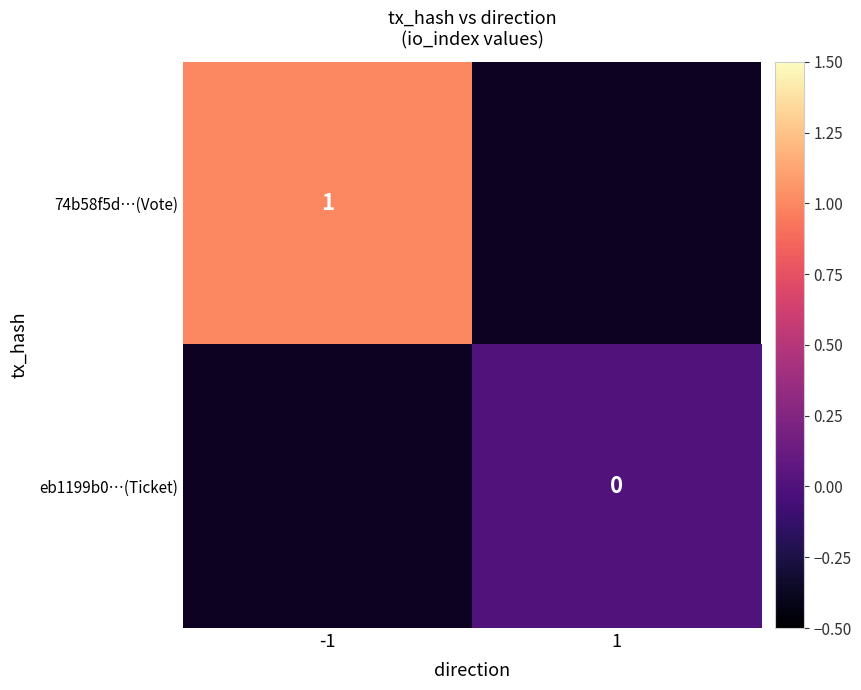

Is it true that 74b58f5d…(Vote) equals 1 at -1?

True